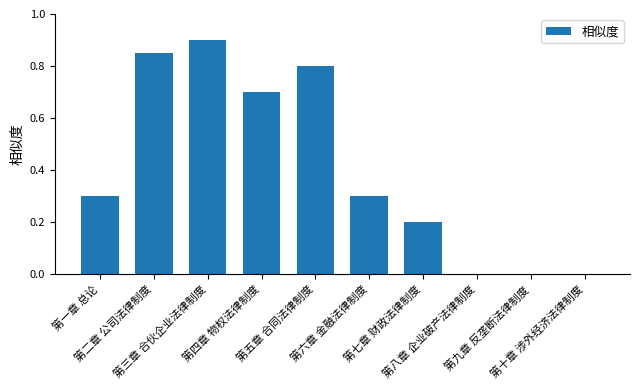

What is the label of the 7th bar from the right?

第四章 物权法律制度